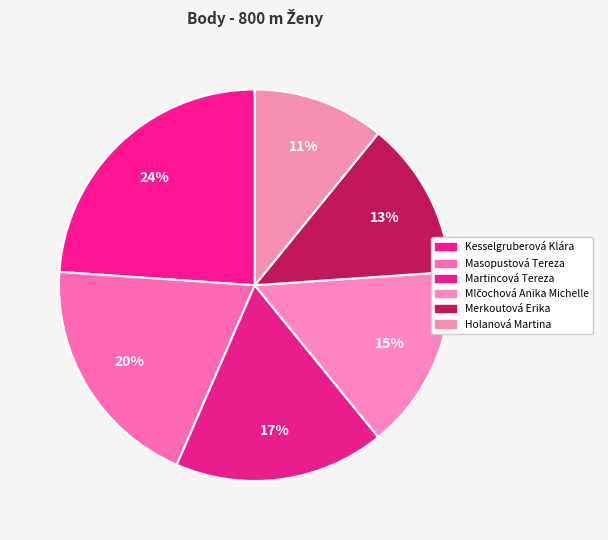

Between Kesselgruberová Klára and Martincová Tereza, which is larger?

Kesselgruberová Klára